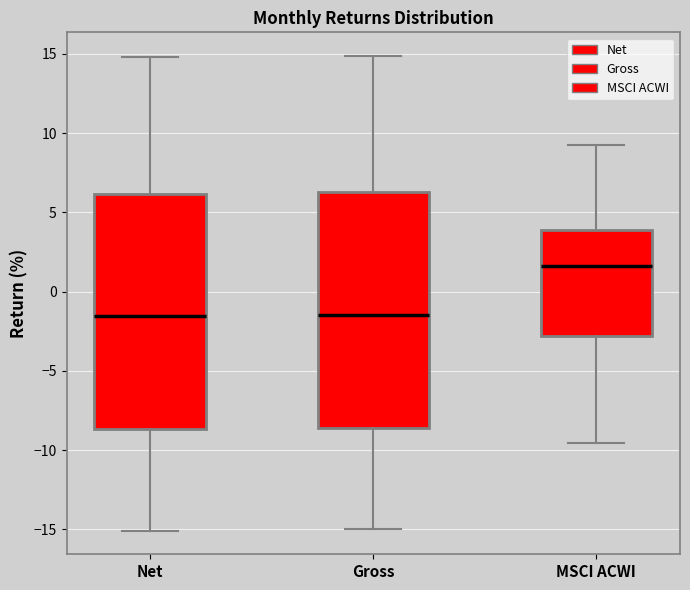

Where does the median line of the box for Gross sit on the y-axis? The values are not printed on the chart, so give them approximately, as read against the axis.

-1.5